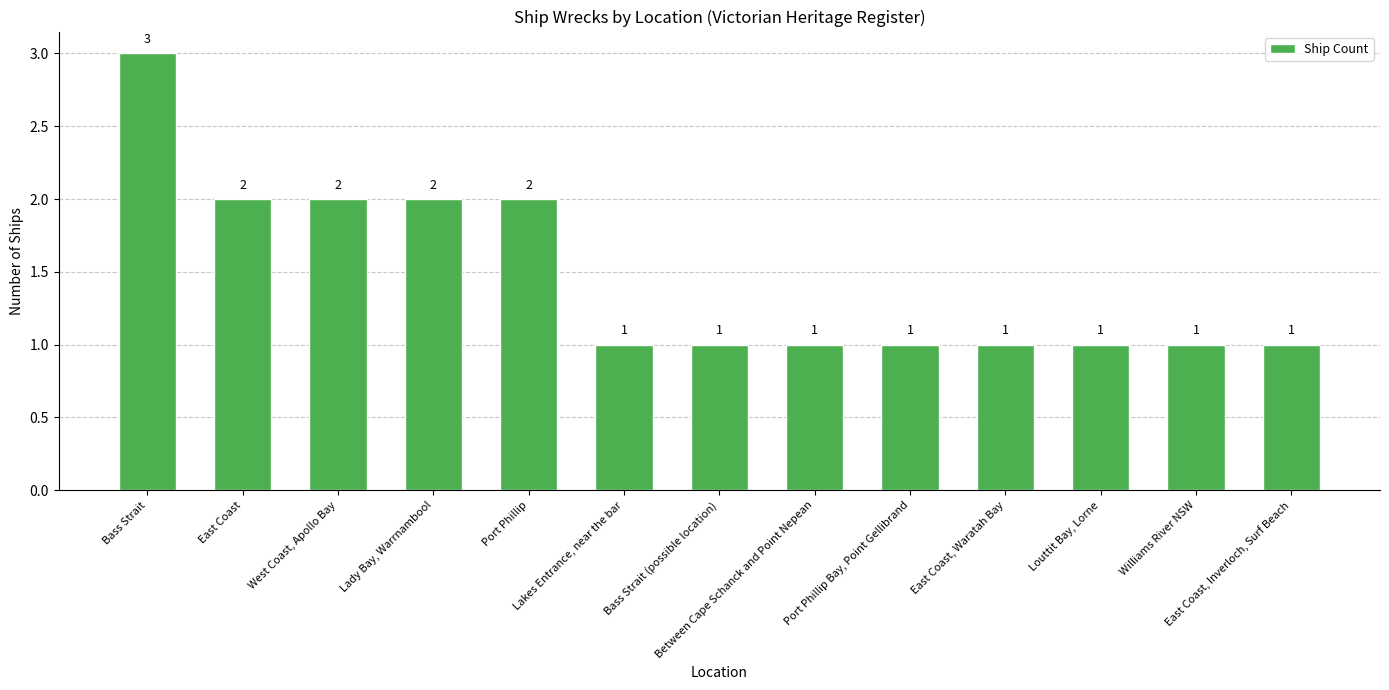

The value at Between Cape Schanck and Point Nepean is 1. True or false?

True